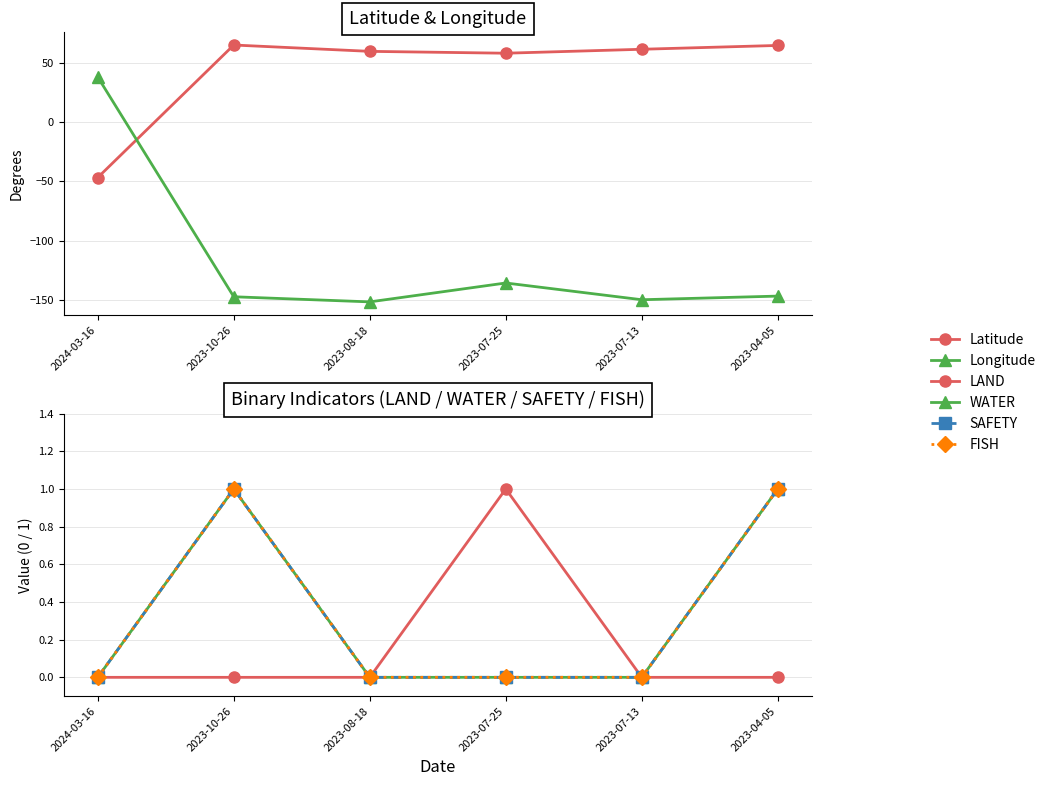

In SAFETY, how many points are higher than both neighbors (excluding endpoints)?

1